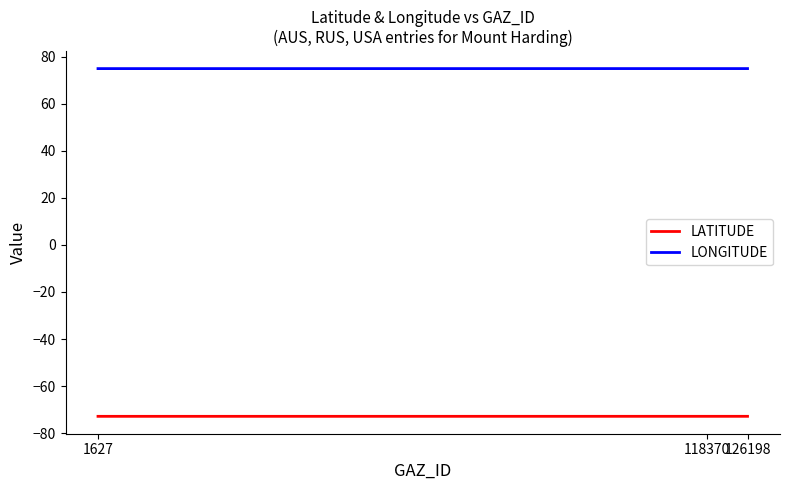

The value of LONGITUDE at 1627 is 75.0. True or false?

True